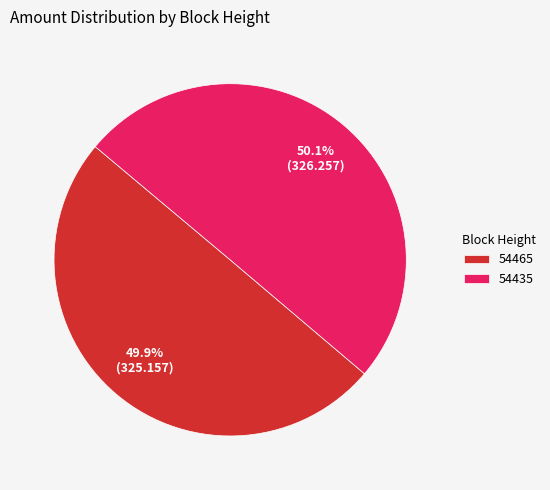

Does any single category account for the majority?

Yes